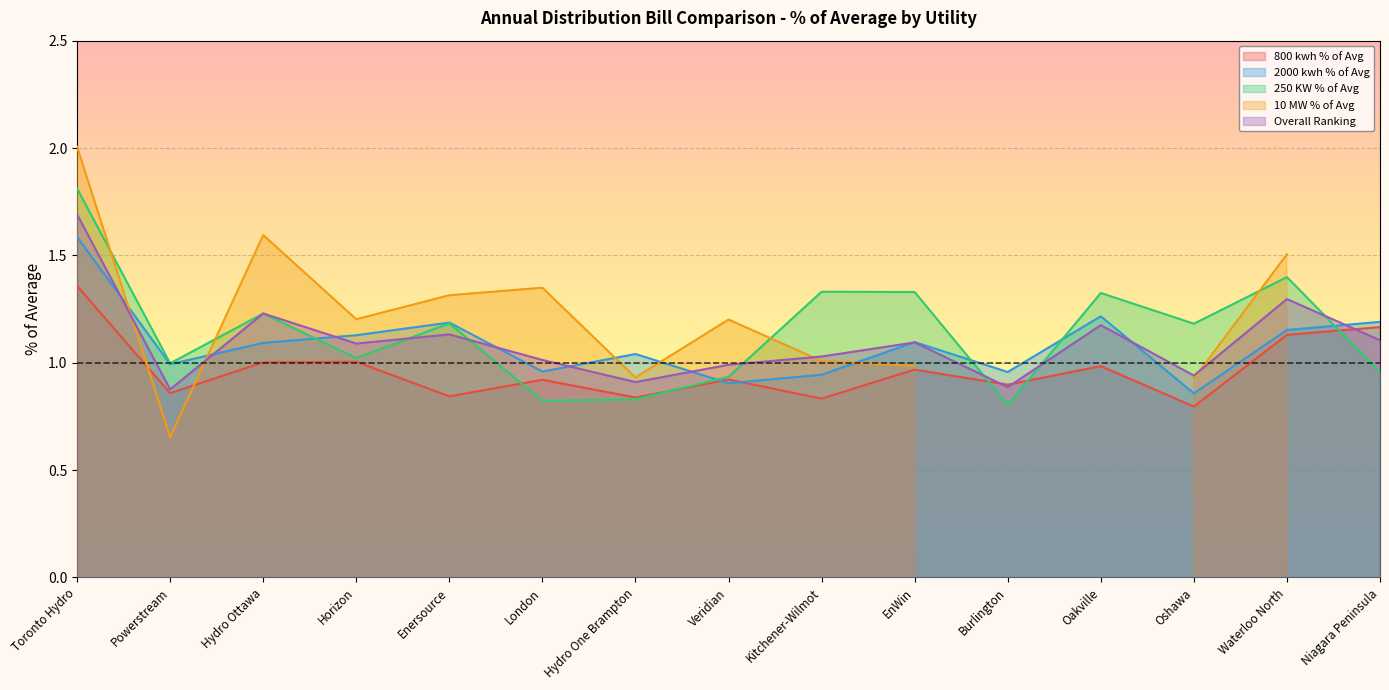

What is the approximate value of 250 KW % of Avg at Toronto Hydro?

1.8